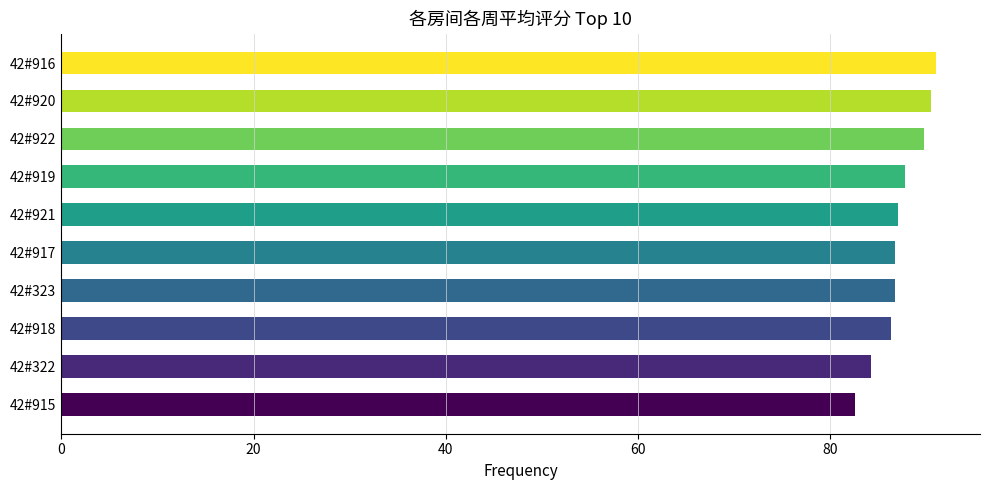

What is the greatest value displayed?

91.0